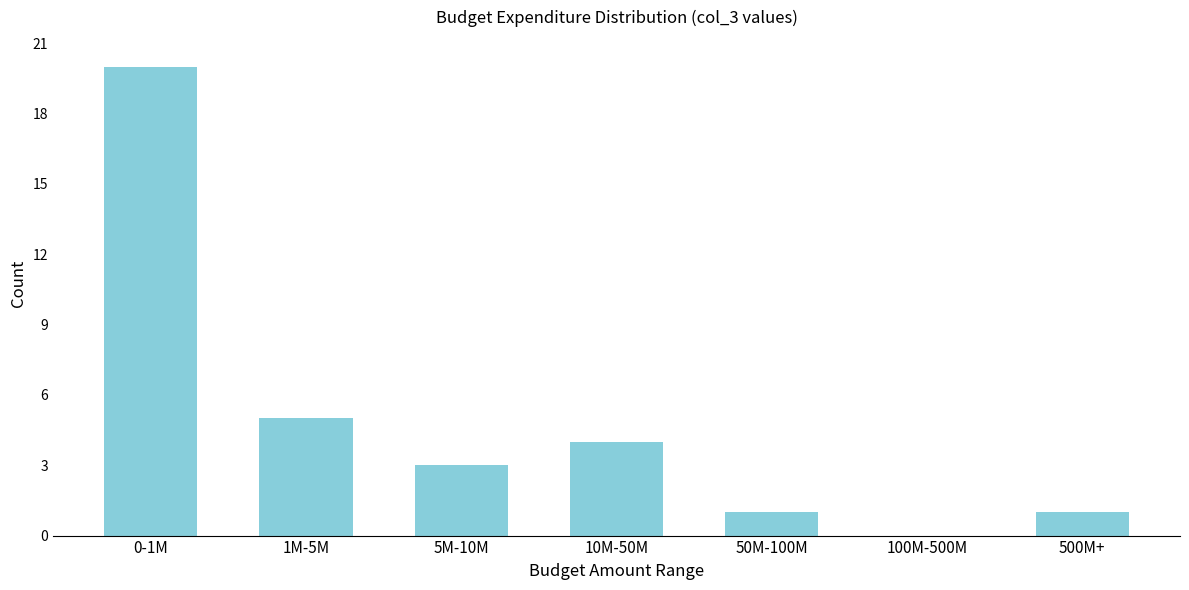

Reading left to right, extract all data points from this chart.

0-1M=20	1M-5M=5	5M-10M=3	10M-50M=4	50M-100M=1	100M-500M=0	500M+=1